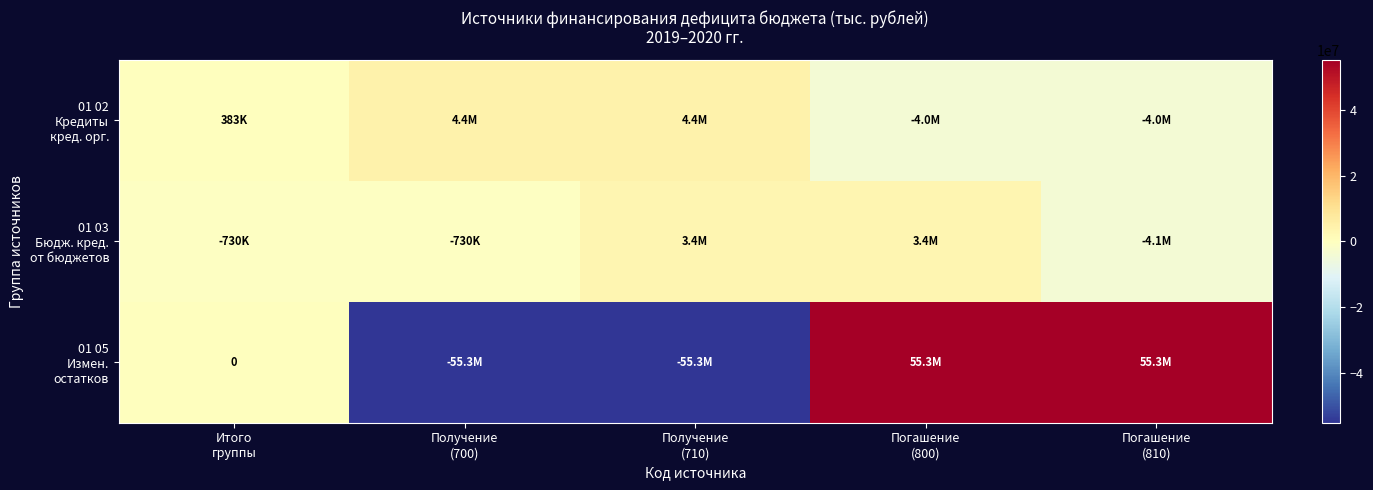

What is the total value across all series at Итого
группы?

-347701.6